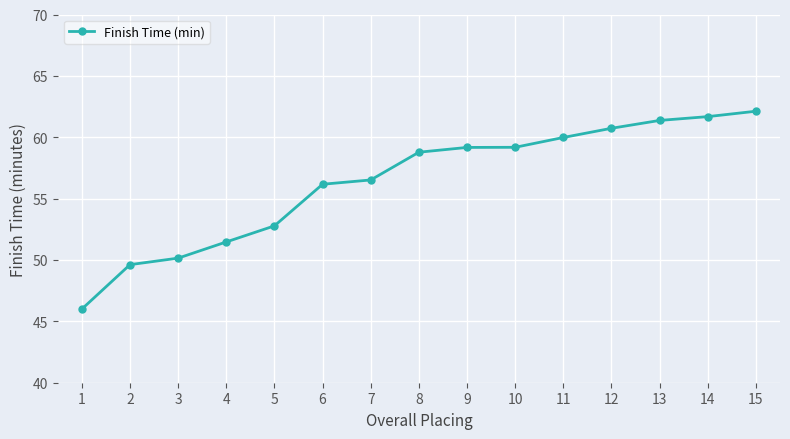

How many categories are shown in the chart?

15